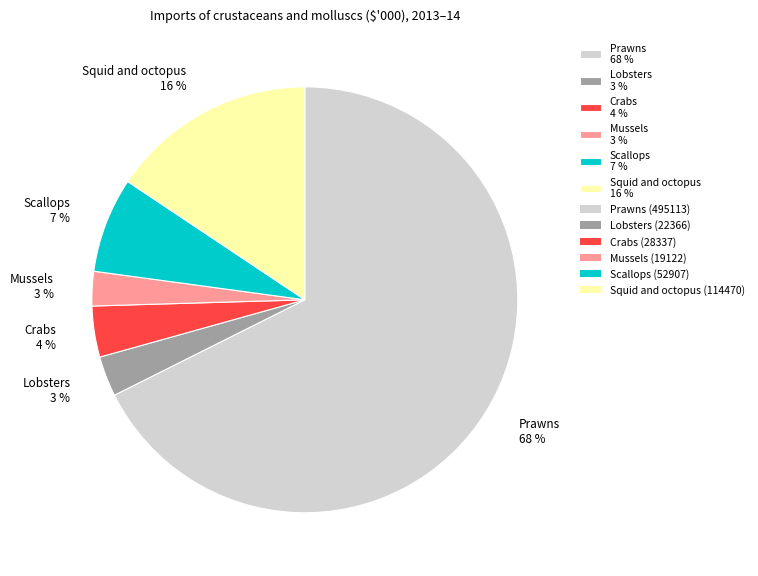

Which slice is the largest?

Prawns